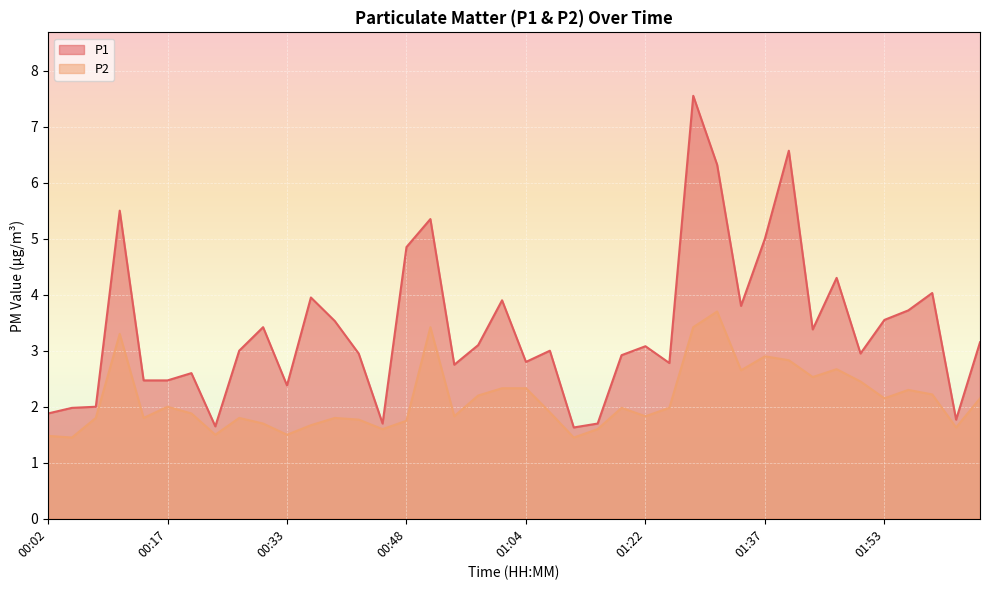

At which category does P1 reach its first local valley?

00:23